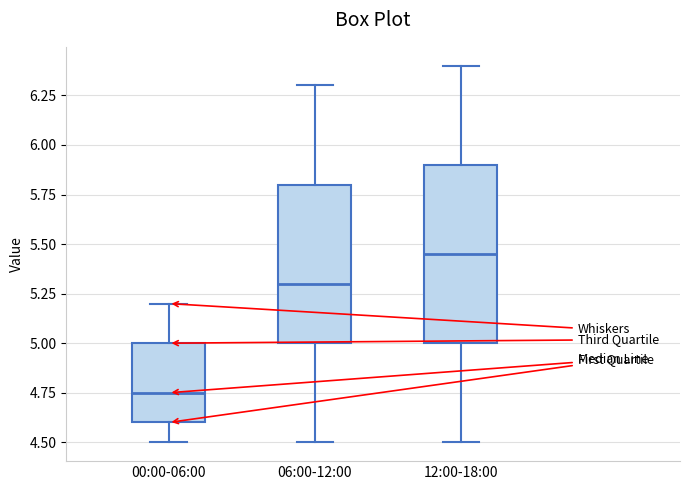

Which box's median line is the lowest?

00:00-06:00